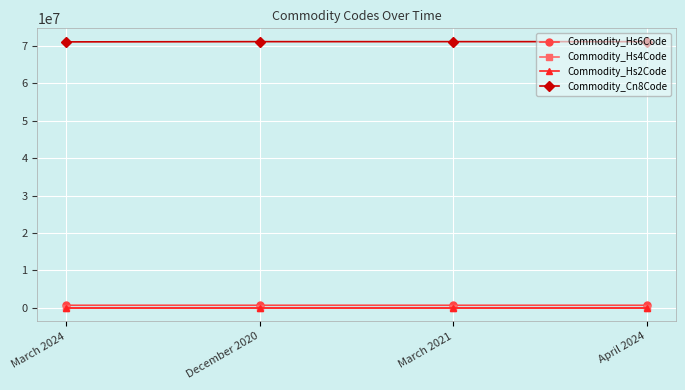

What is the value of the Commodity_Cn8Code point at the 2nd from the left?

71131100